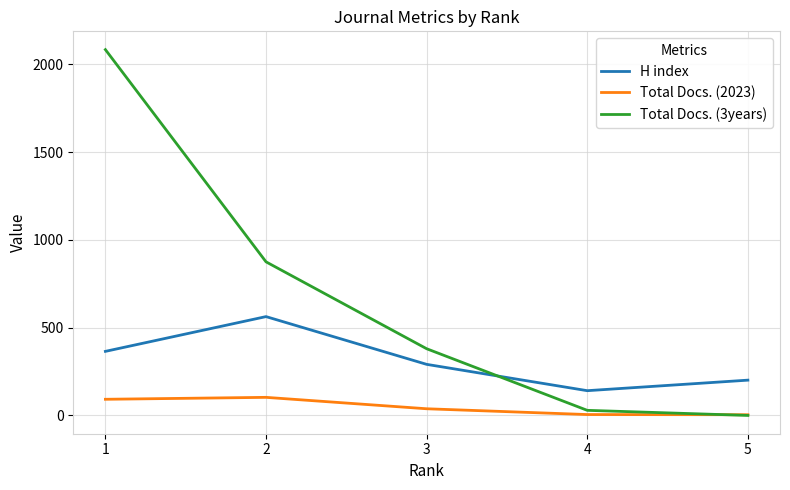

Where is the first local maximum for Total Docs. (2023)?

2